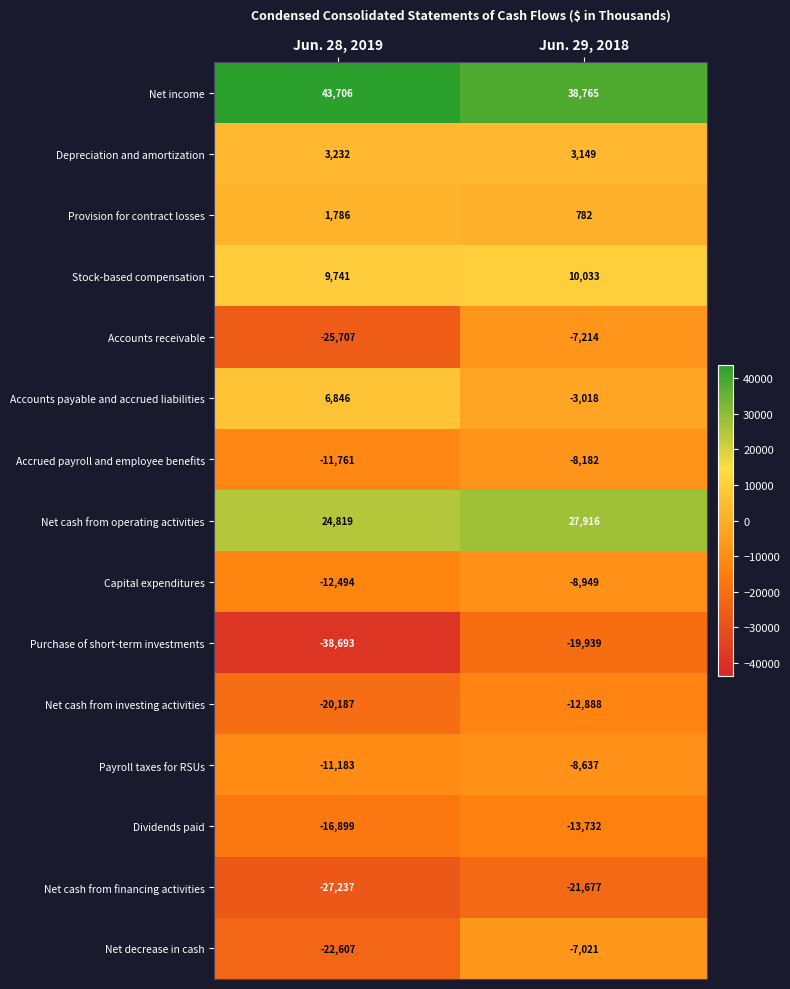

What is the spread (max minus min) of values at Jun. 29, 2018?

60442